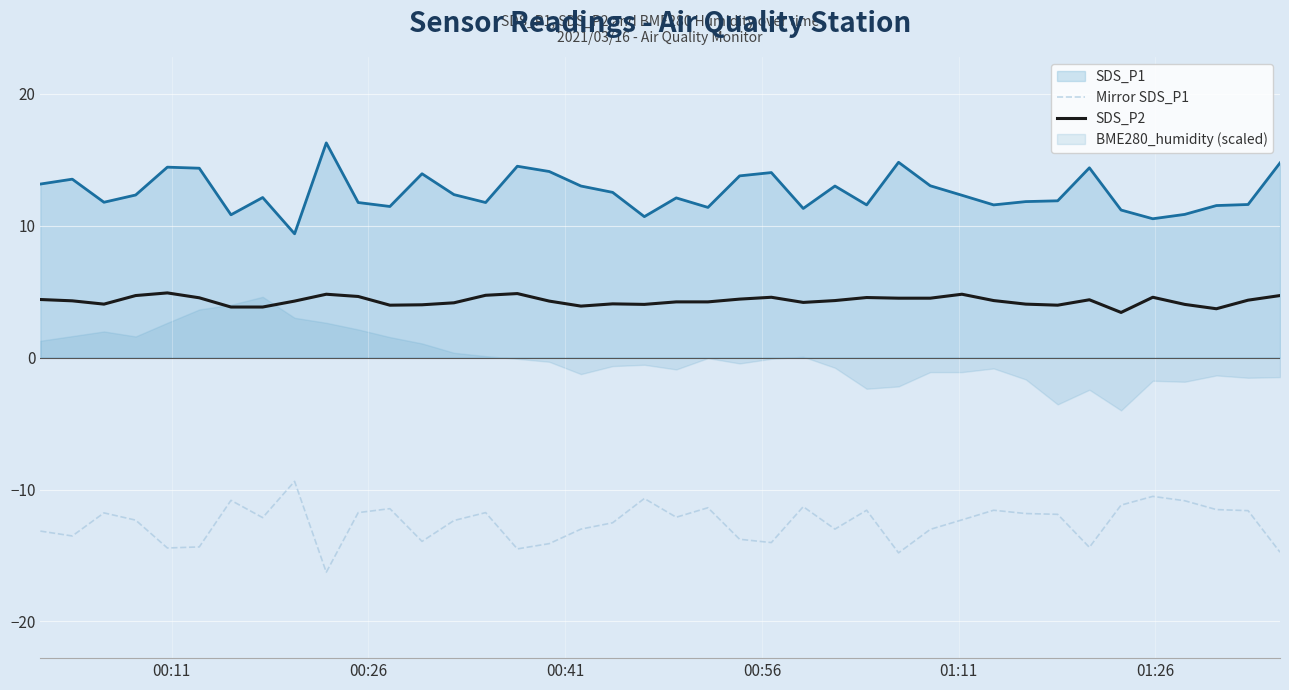

How many data points in SDS_P2 are less than 4?

7